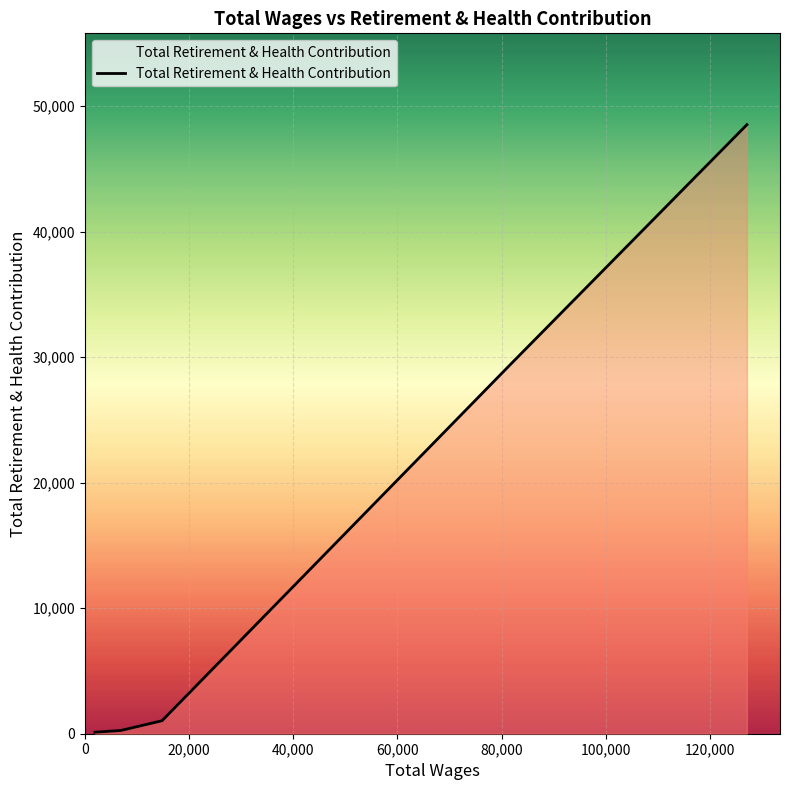

What is the maximum value shown in the chart?

48534